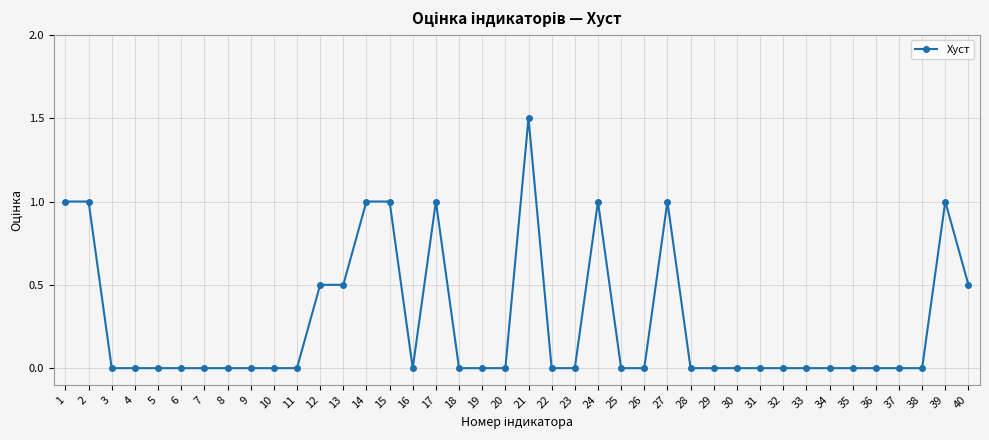

The value at 25 is 1.0. True or false?

False